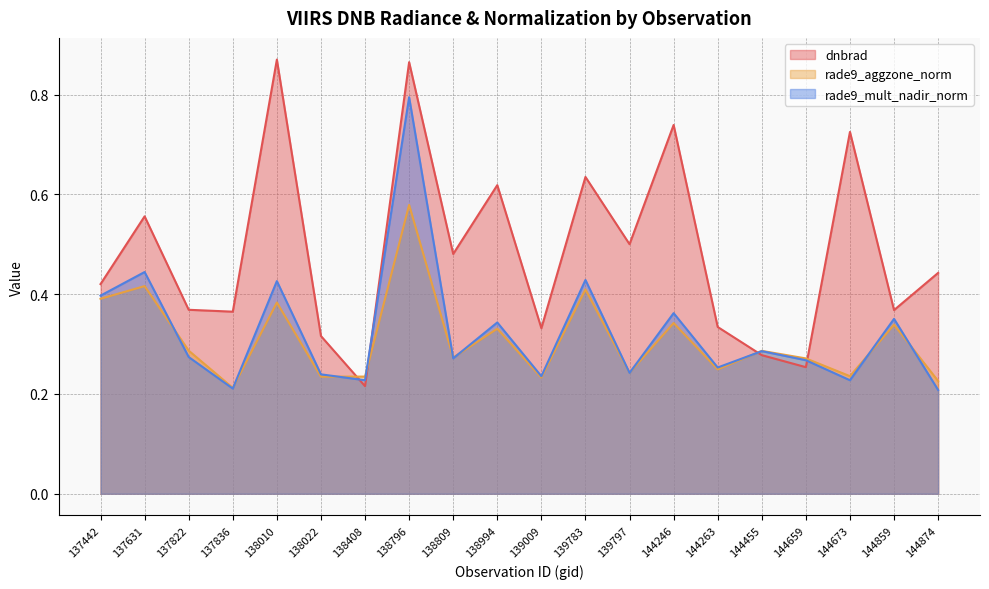

Which series has the largest total across all categories?

dnbrad